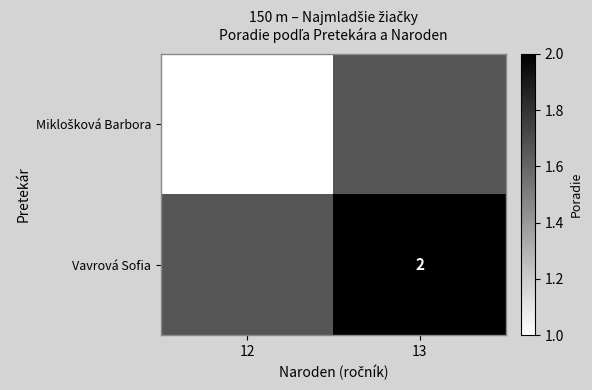

The Vavrová Sofia series shows 1 at 13. True or false?

False